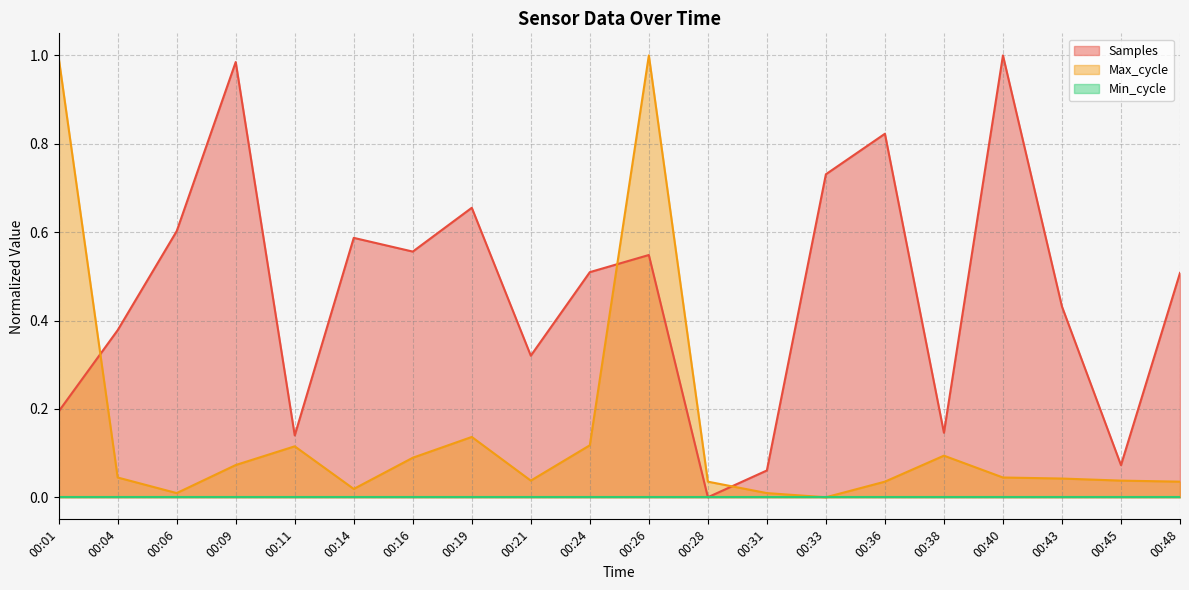

Which category has the lowest value in the Max_cycle series?

00:33